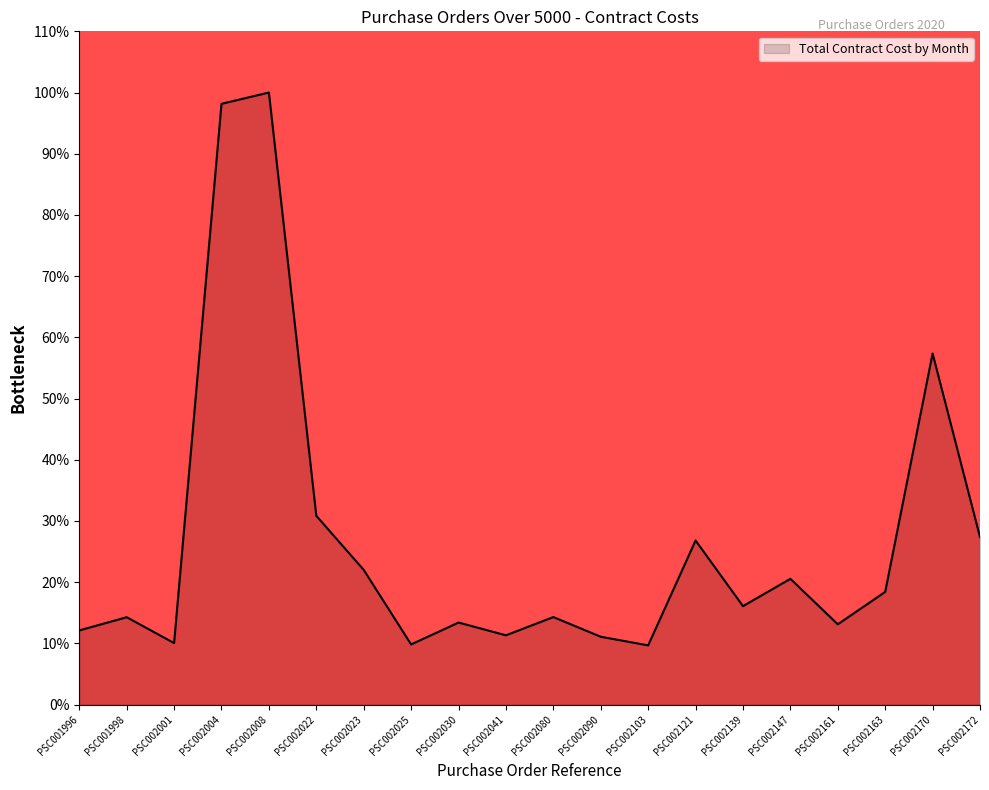

How many values exceed 16?

10